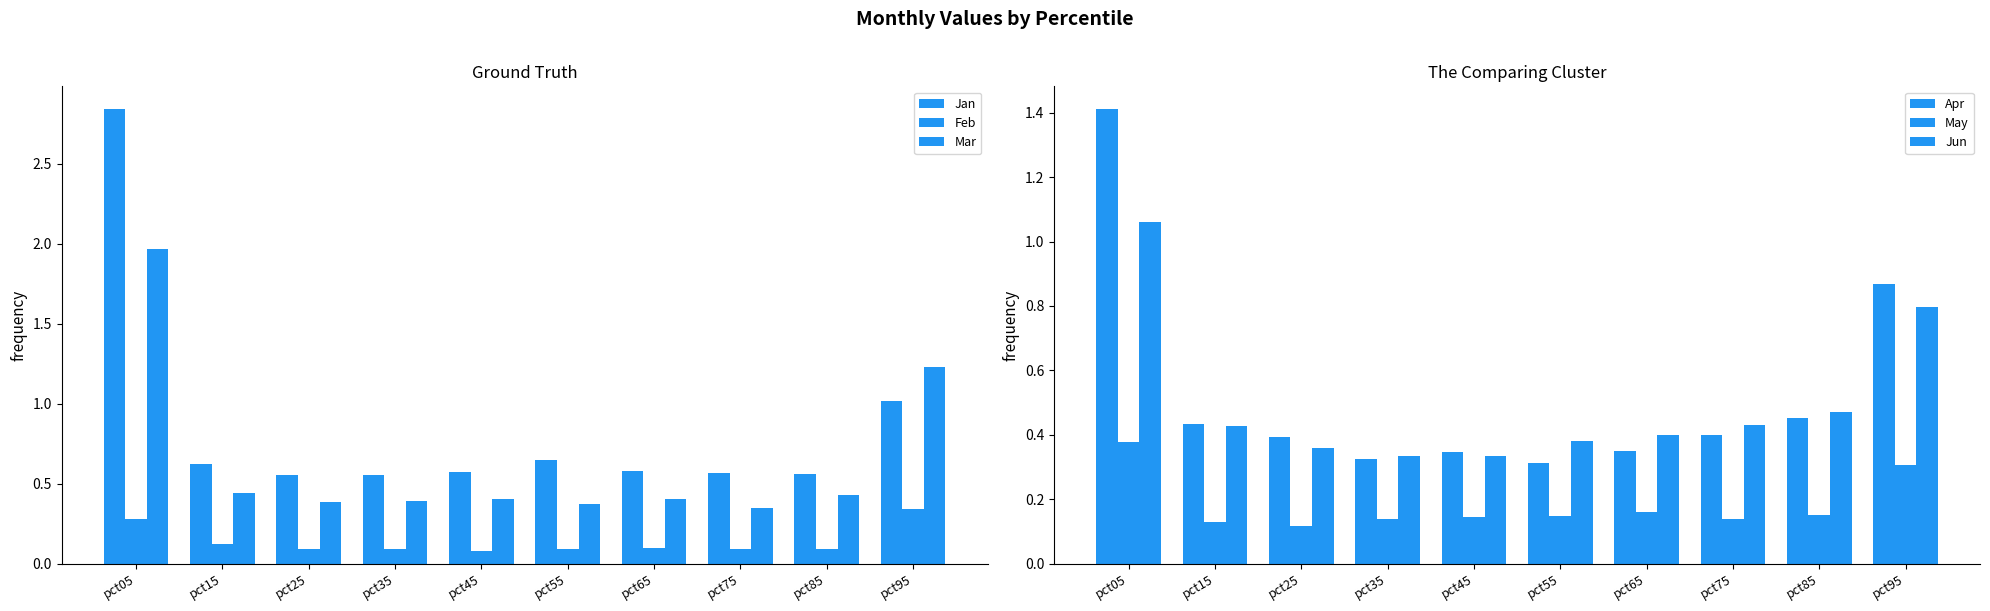

Reading right to left, list all the values displayed in this chart.

Jan: pct95=1.0	pct85=0.6	pct75=0.6	pct65=0.6	pct55=0.6	pct45=0.6	pct35=0.6	pct25=0.6	pct15=0.6	pct05=2.8
Feb: pct95=0.3	pct85=0.1	pct75=0.1	pct65=0.1	pct55=0.1	pct45=0.1	pct35=0.1	pct25=0.1	pct15=0.1	pct05=0.3
Mar: pct95=1.2	pct85=0.4	pct75=0.3	pct65=0.4	pct55=0.4	pct45=0.4	pct35=0.4	pct25=0.4	pct15=0.4	pct05=2.0
Apr: pct95=0.9	pct85=0.5	pct75=0.4	pct65=0.3	pct55=0.3	pct45=0.3	pct35=0.3	pct25=0.4	pct15=0.4	pct05=1.4
May: pct95=0.3	pct85=0.2	pct75=0.1	pct65=0.2	pct55=0.1	pct45=0.1	pct35=0.1	pct25=0.1	pct15=0.1	pct05=0.4
Jun: pct95=0.8	pct85=0.5	pct75=0.4	pct65=0.4	pct55=0.4	pct45=0.3	pct35=0.3	pct25=0.4	pct15=0.4	pct05=1.1